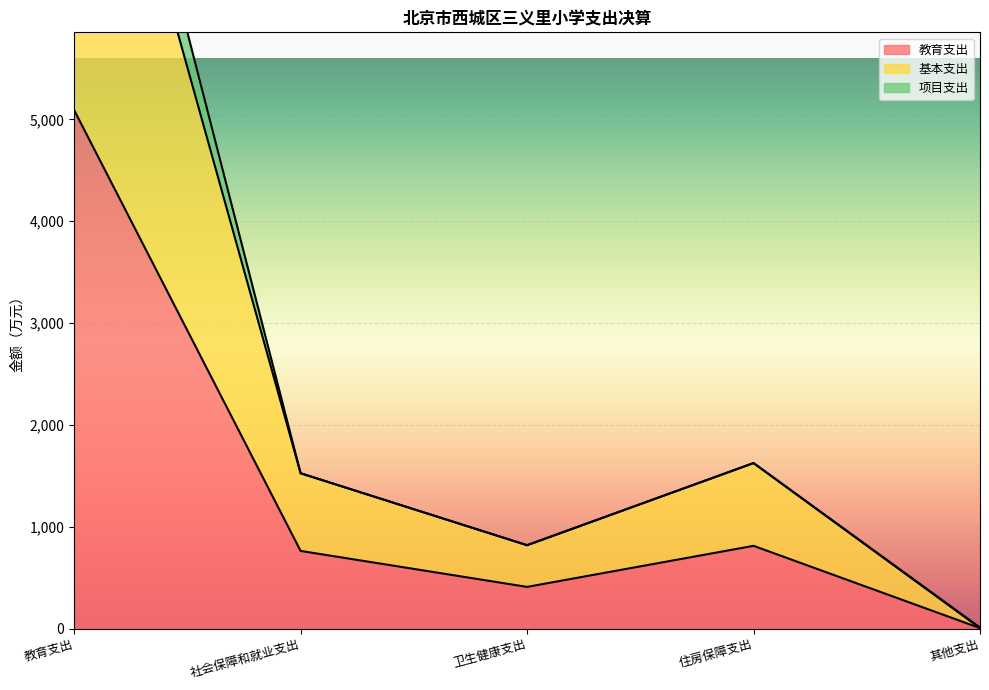

What is the average value of the 教育支出 series?

1416.4